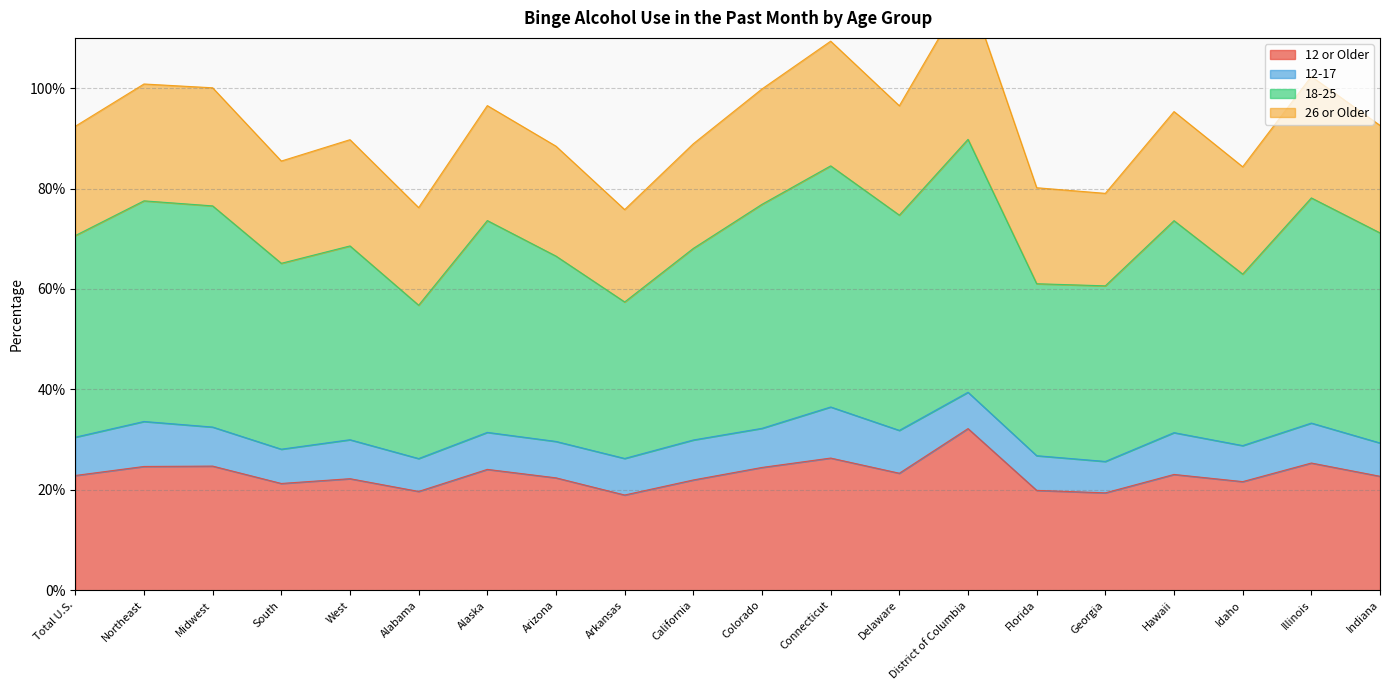

Which series has the largest range (max minus min)?

18-25